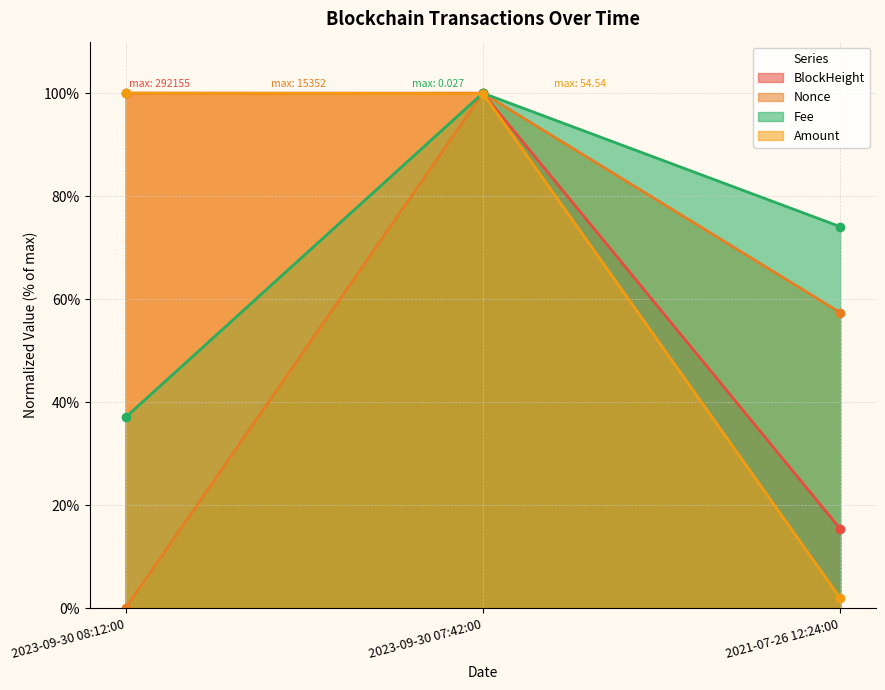

Where does the Fee series first go above 74?

2023-09-30 07:42:00